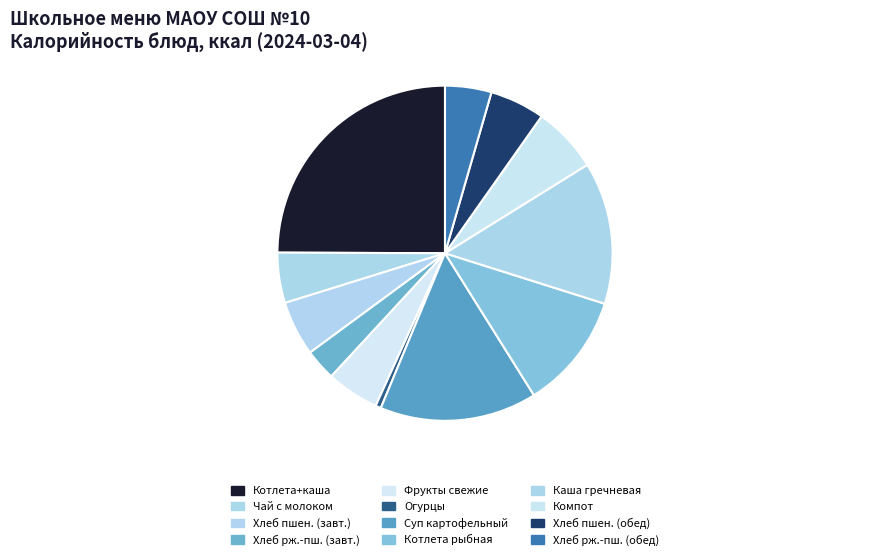

Which category has the biggest portion of the pie?

Котлета+каша